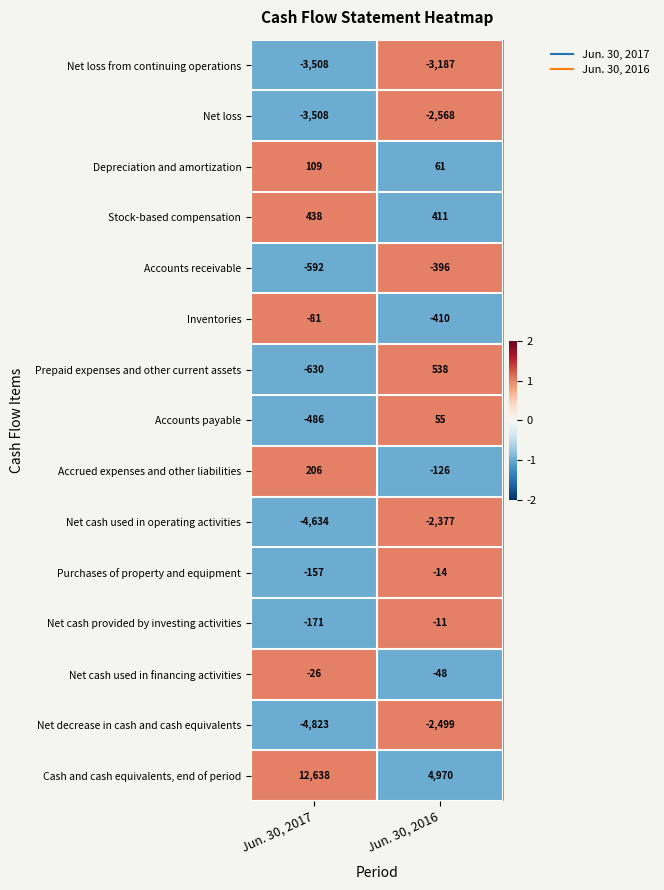

At which label does Accounts receivable reach its minimum?

Jun. 30, 2017